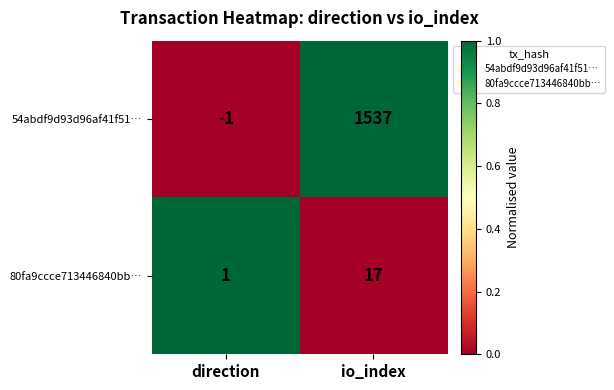

What is the greatest value displayed?

1537